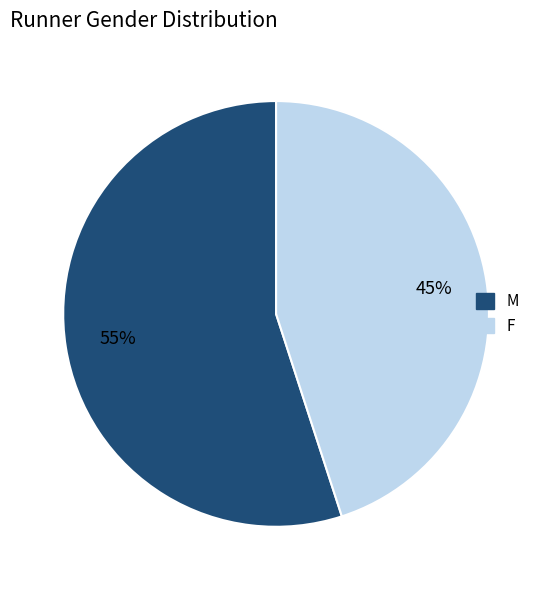

To the nearest percent, what percentage of the pie is M?

55%